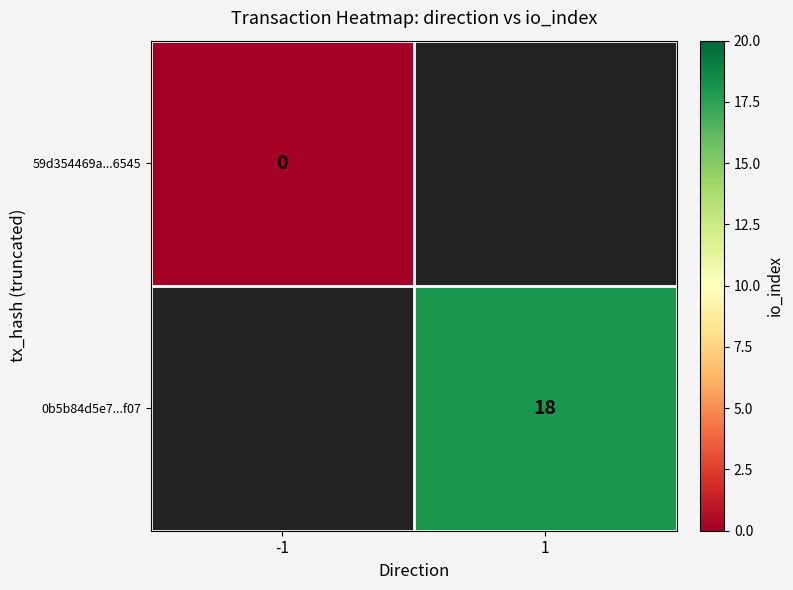

At how many categories does at least one series exceed 13?

1